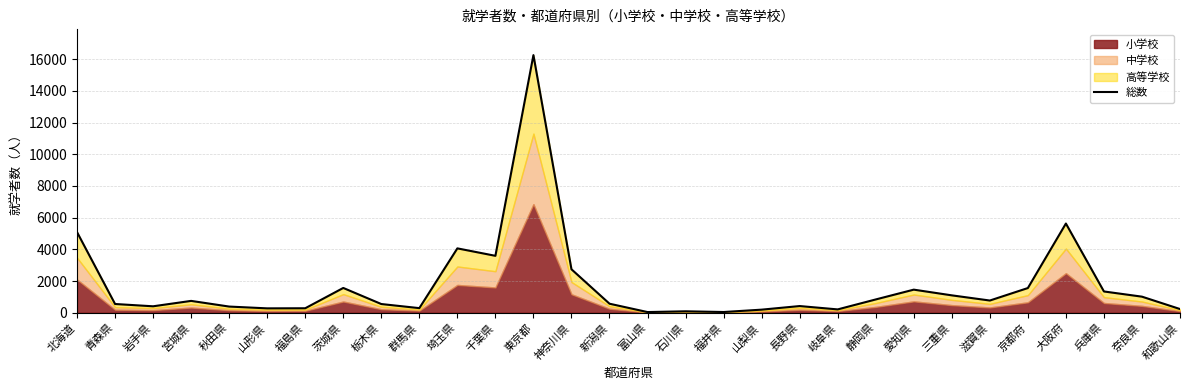

Rank the categories by value from highest to lowest.

東京都, 大阪府, 北海道, 埼玉県, 千葉県, 神奈川県, 茨城県, 京都府, 愛知県, 兵庫県, 三重県, 奈良県, 静岡県, 滋賀県, 宮城県, 新潟県, 青森県, 栃木県, 長野県, 岩手県, 秋田県, 群馬県, 福島県, 山形県, 和歌山県, 岐阜県, 山梨県, 石川県, 福井県, 富山県